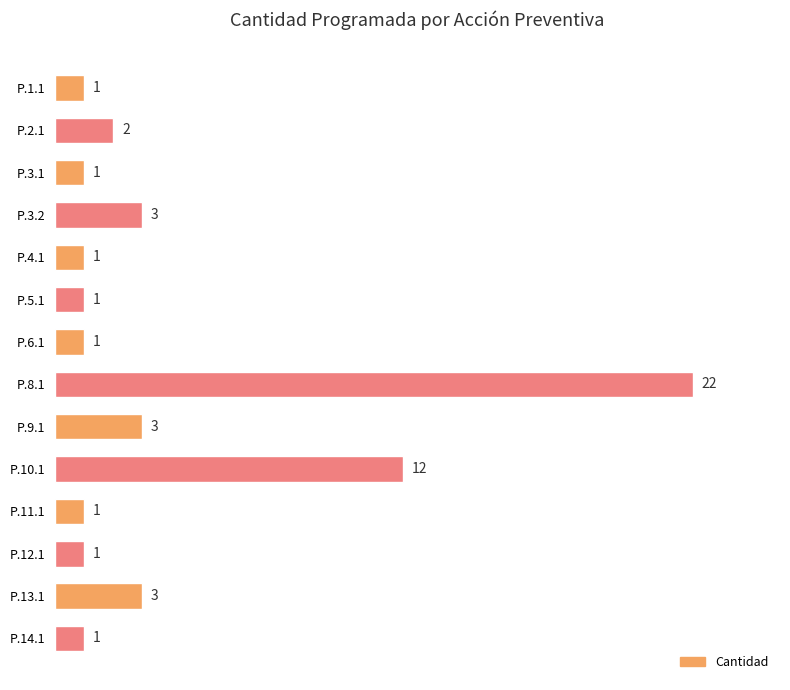

The value at P.3.2 is 5. True or false?

False